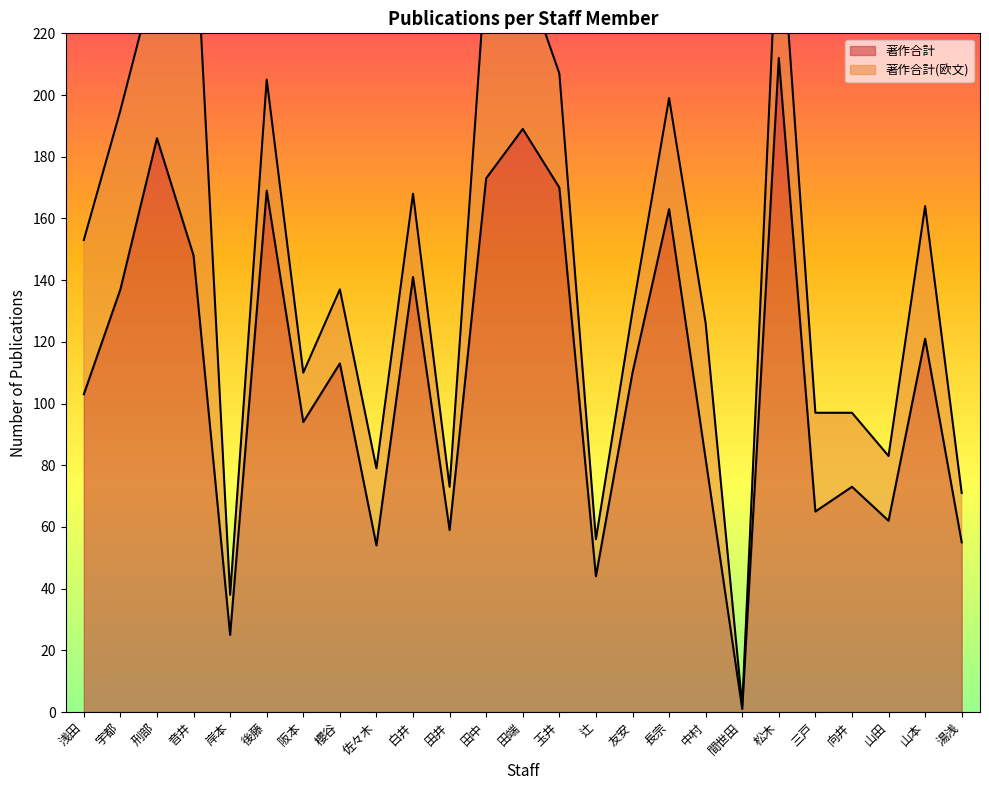

Reading left to right, list all the values displayed in this chart.

浅田=103	宇都=137	刑部=186	音井=148	岸本=25	後藤=169	阪本=94	櫻谷=113	佐々木=54	白井=141	田井=59	田中=173	田端=189	玉井=170	辻=44	友安=110	長宗=163	中村=82	間世田=1	松木=212	三戸=65	向井=73	山田=62	山本=121	湯浅=55